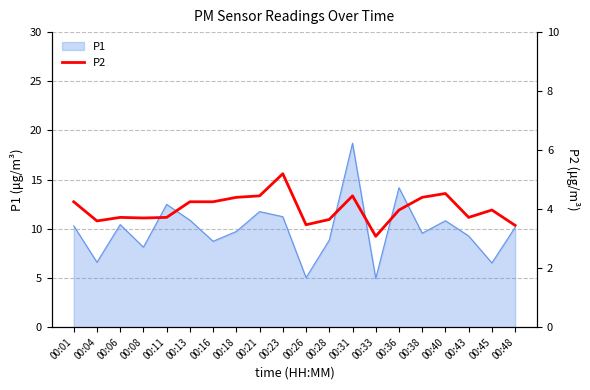

The P1 series shows 2.6 at 00:06. True or false?

False